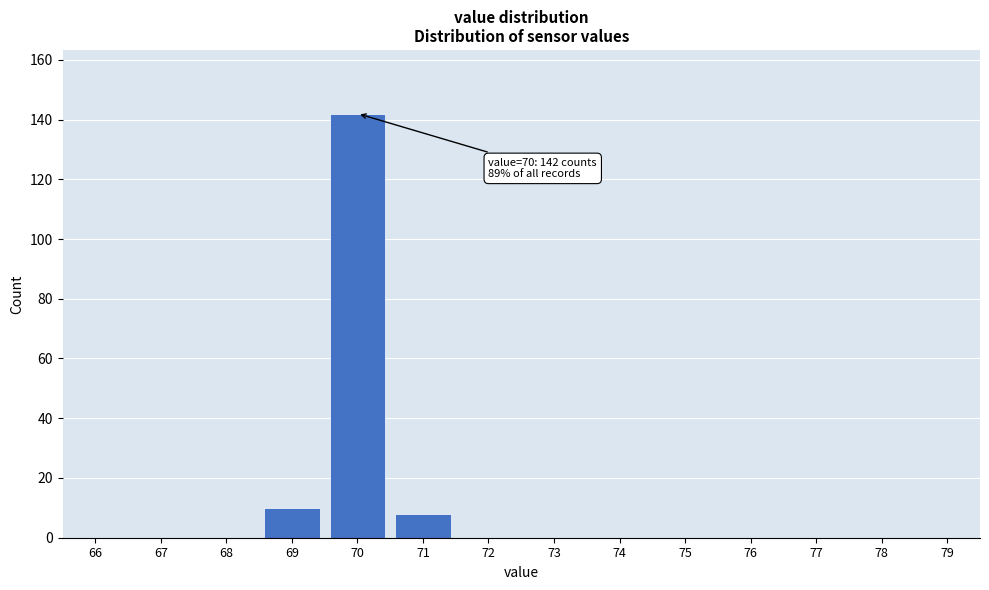

Reading left to right, extract all data points from this chart.

66=0	67=0	68=0	69=10	70=142	71=8	72=0	73=0	74=0	75=0	76=0	77=0	78=0	79=0